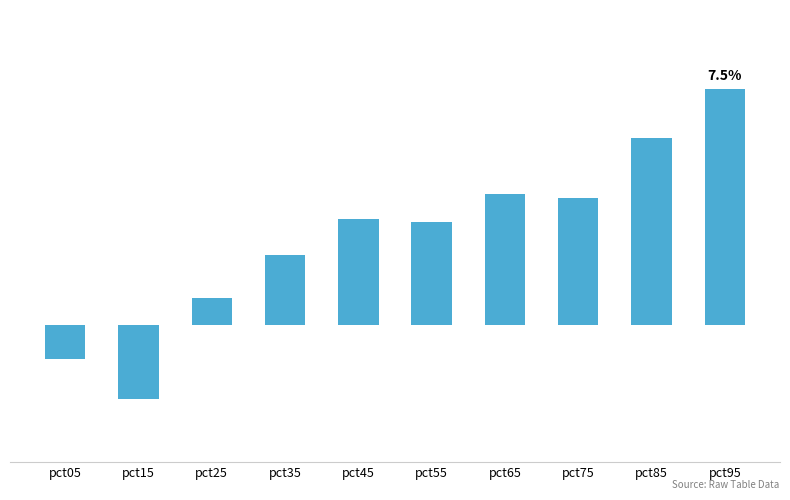

List the labels in order of value, smallest first.

pct15, pct05, pct25, pct35, pct55, pct45, pct75, pct65, pct85, pct95